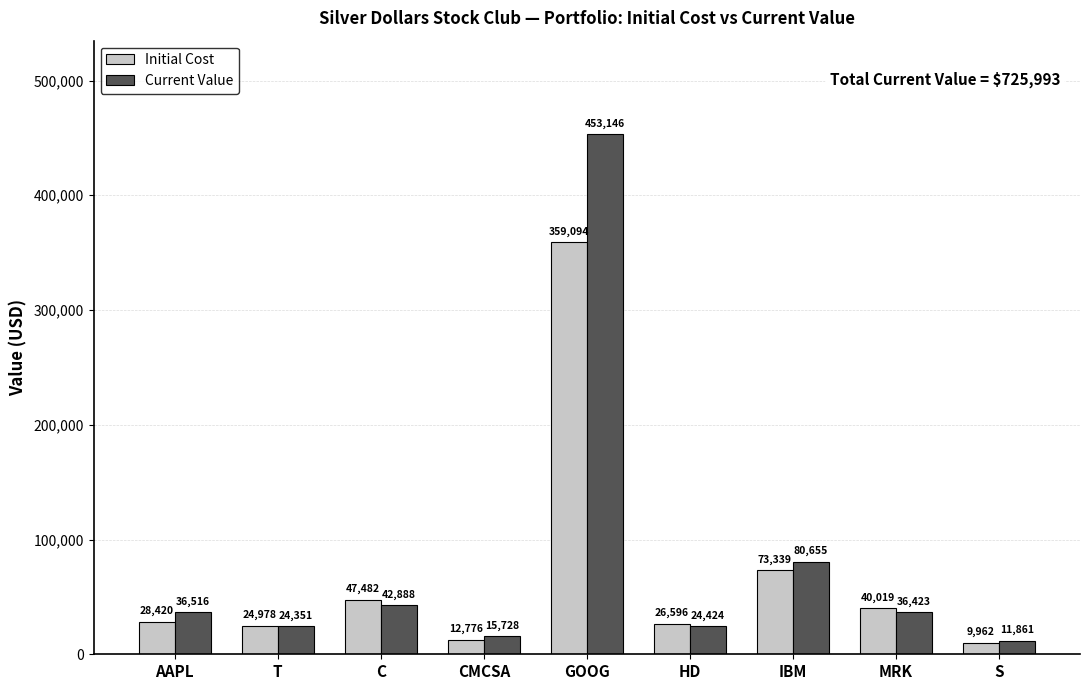

What is the label of the 1st bar from the right?

S